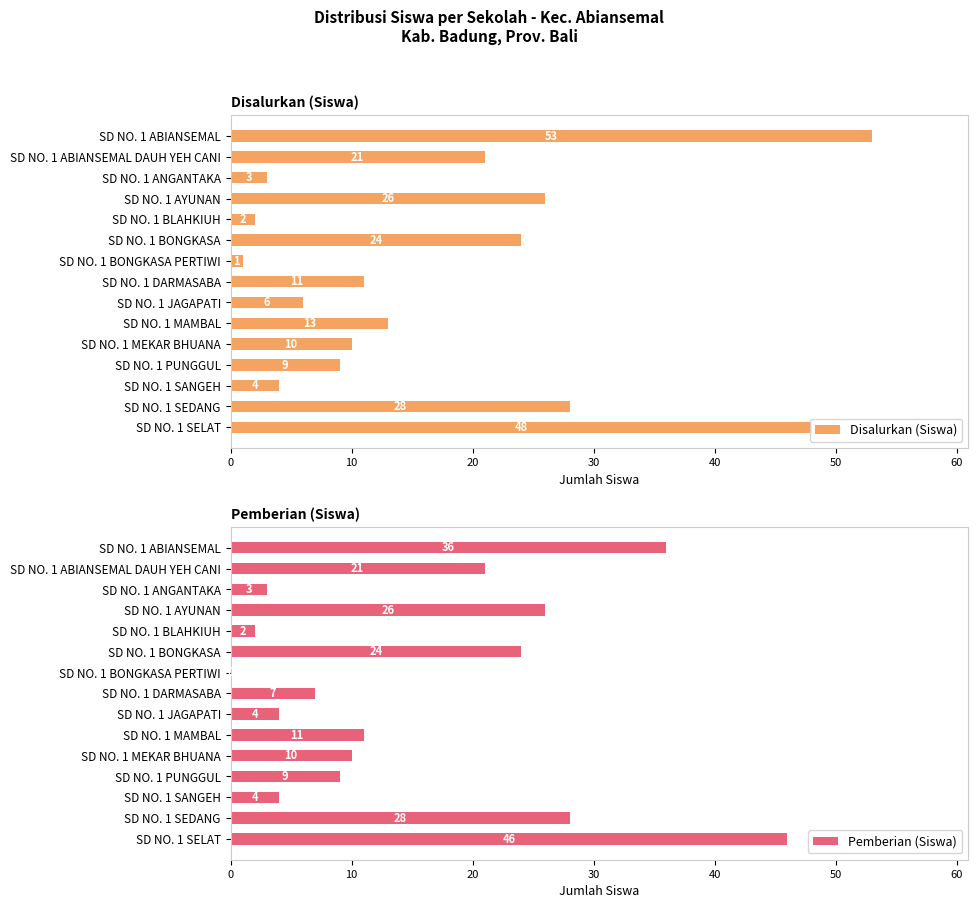

What is the difference between the Disalurkan (Siswa) values at SD NO. 1 SANGEH and SD NO. 1 MEKAR BHUANA?

6